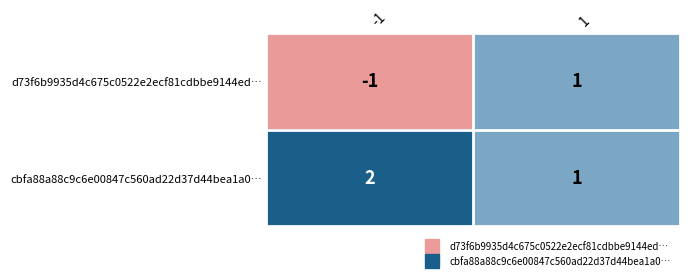

How many distinct data groups are displayed?

2